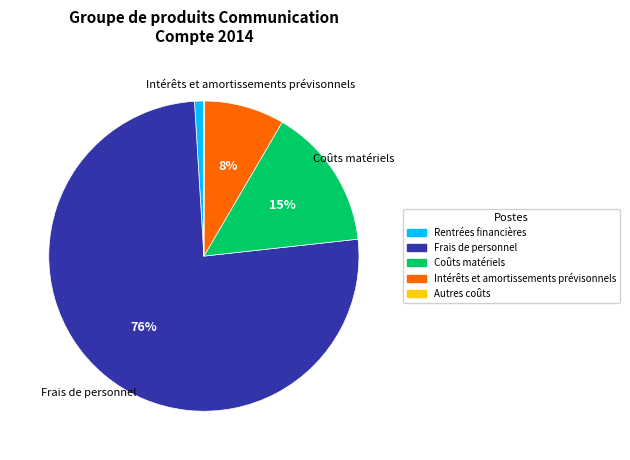

Which category has the biggest portion of the pie?

Frais de personnel